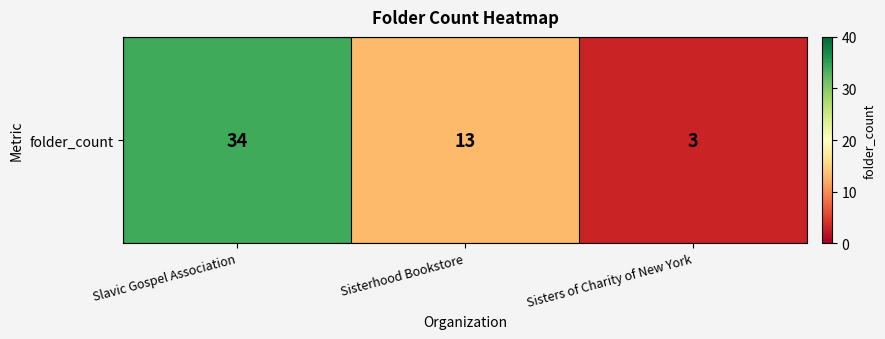

Read the value at Slavic Gospel Association, to the nearest 10.

30